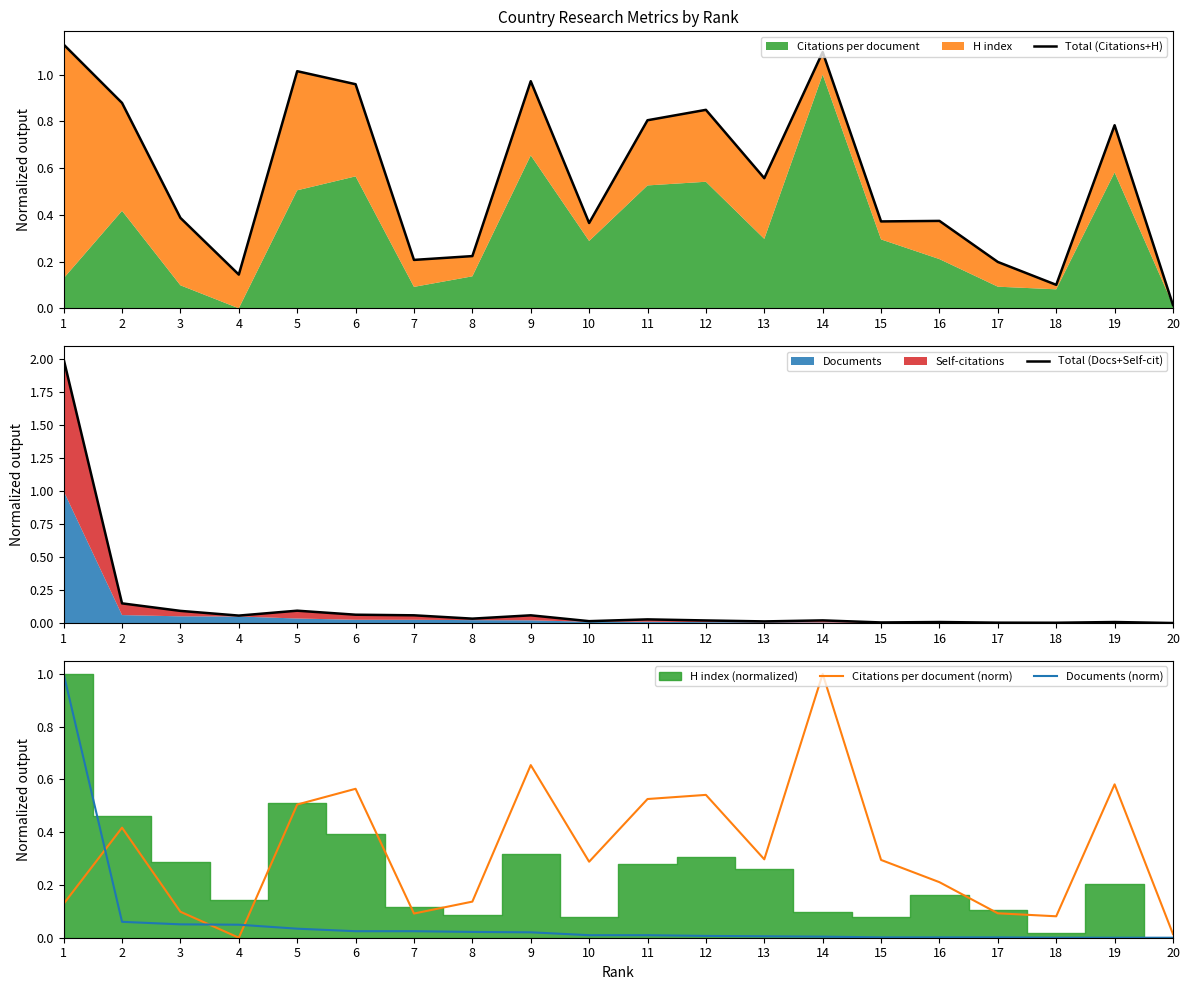

True or false: Total (Docs+Self-cit) has more than 1 interior local peaks.

True